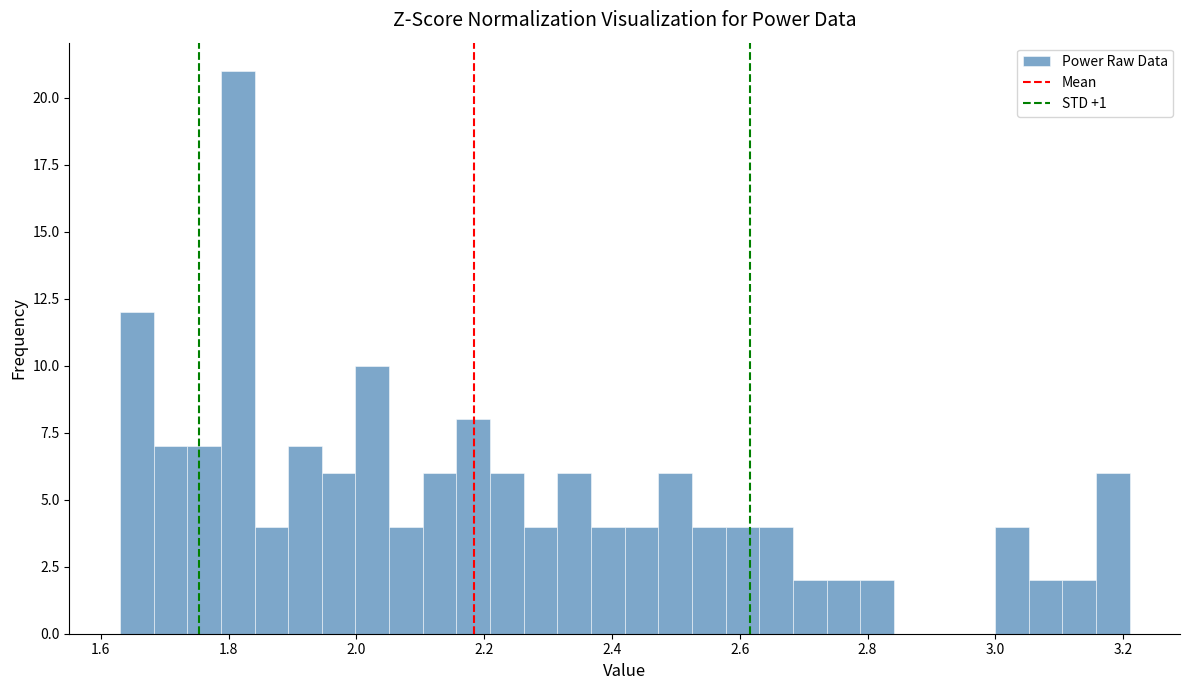

Around what value on the x-axis is the tallest bar? Give the approximate position of its centre, as read against the axis.

1.82